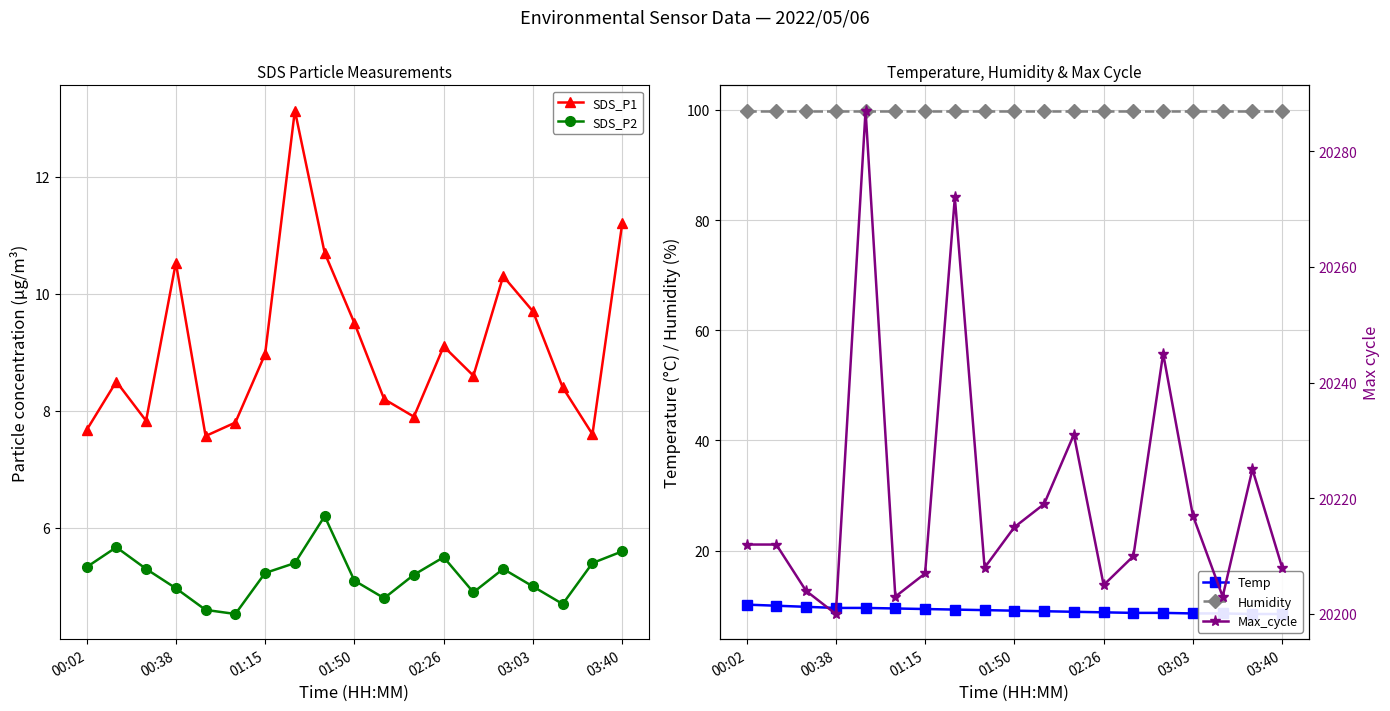

What position from the right is 8?

11